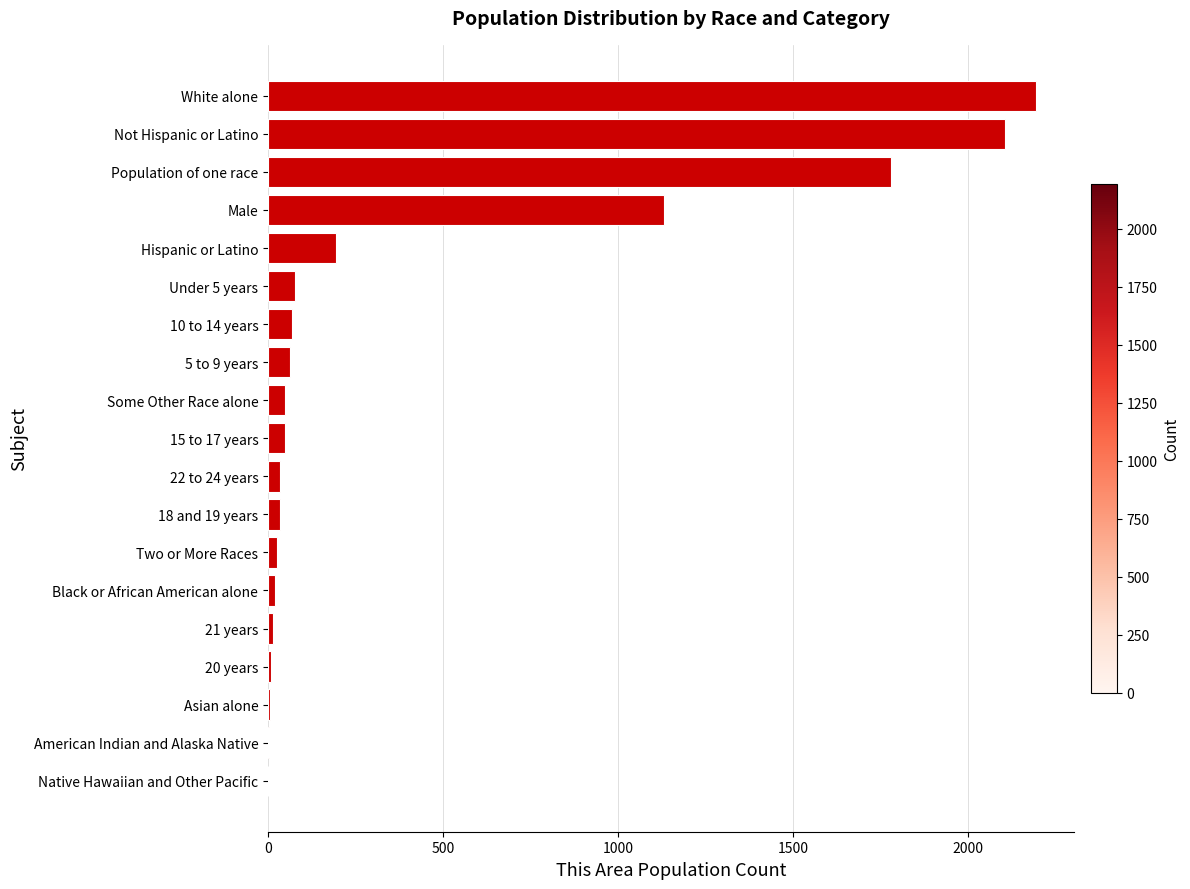

Are the bars grouped side by side (vs. stacked)?

No